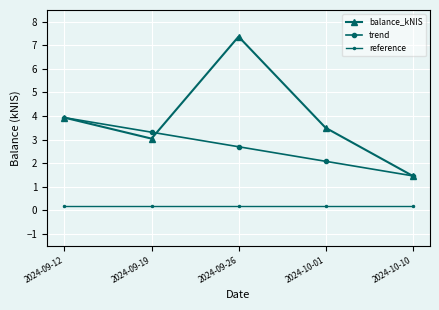

What is the sum of the reference values at 2024-09-19 and 2024-09-26?

0.4